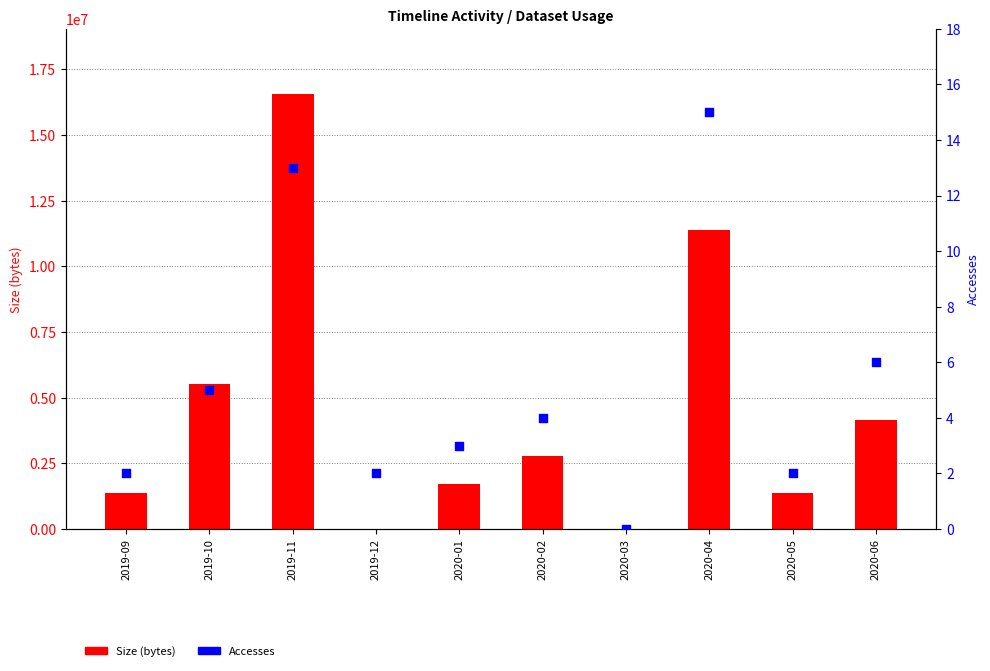

Which series contains the highest Y value?

Size (bytes)